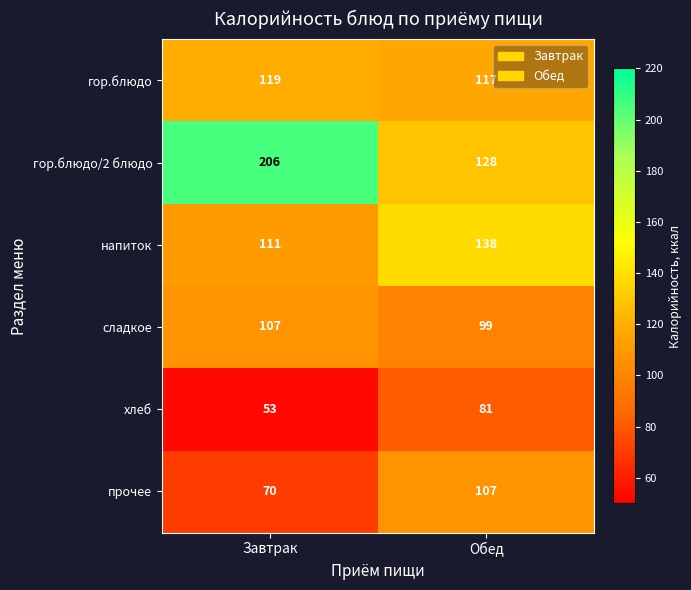

What is the sum of all хлеб values?

134